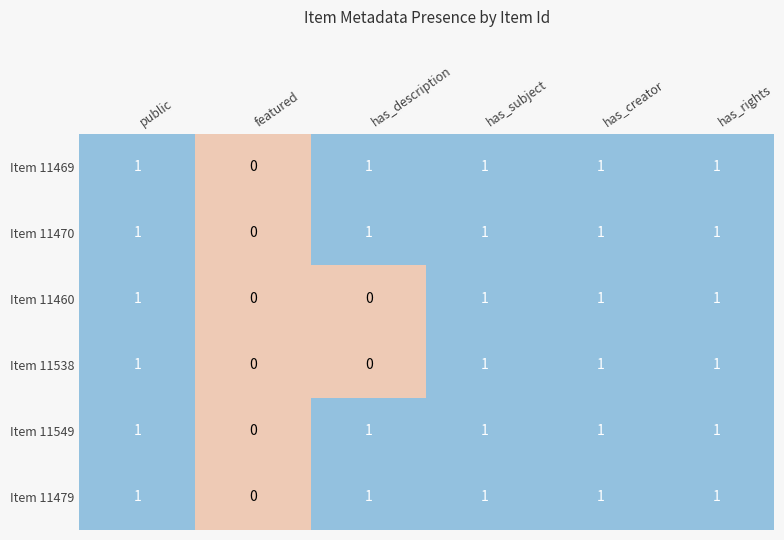

What is the sum of all Item 11469 values?

5